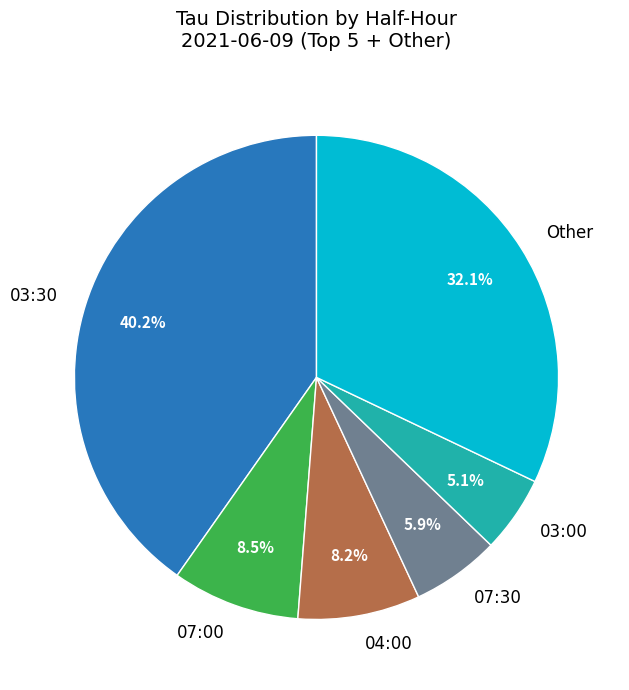

How many segments does this pie chart have?

6